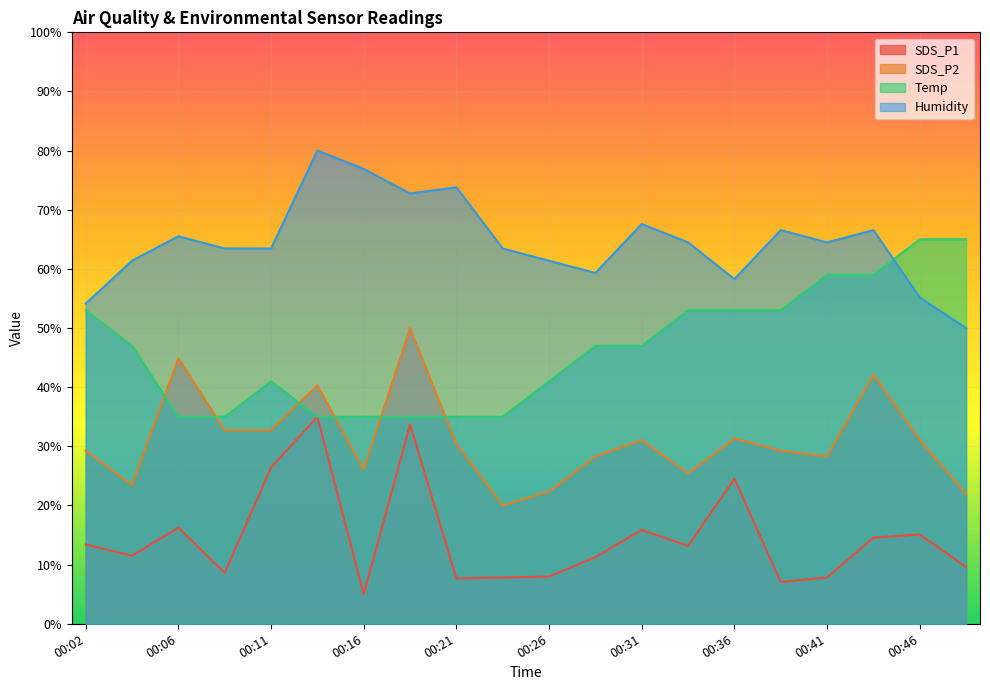

What are all the series names shown in the legend?

SDS_P1, SDS_P2, Temp, Humidity